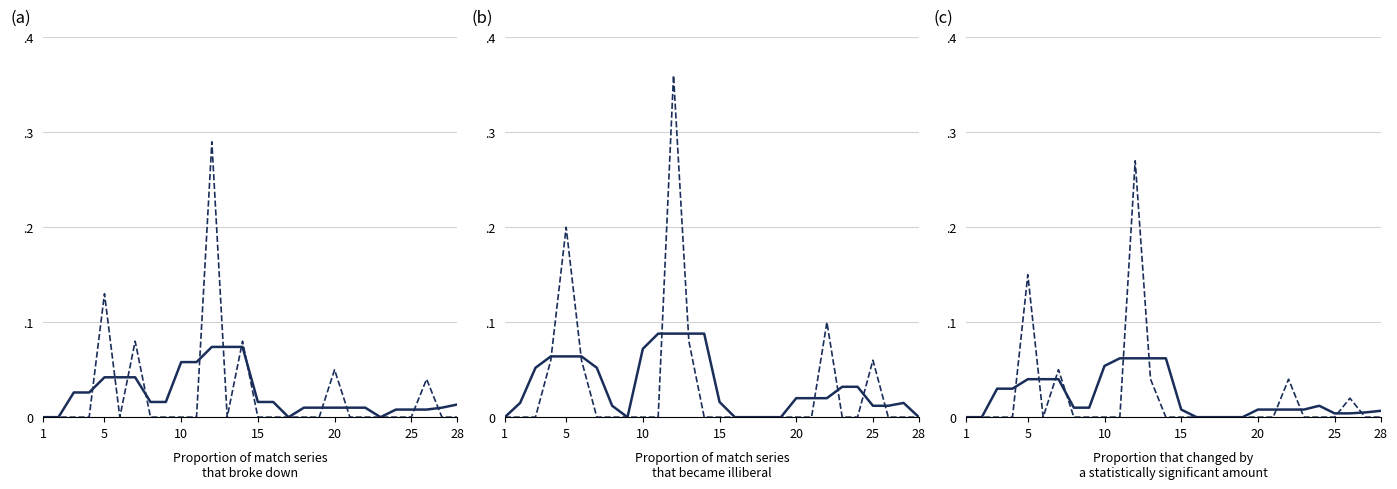

List the series in order of their peak value, lowest first.

Počet výher (2) (smoothed), Počet výher (smoothed), Rozdíl skóre (smoothed), Počet výher (2), Počet výher, Rozdíl skóre